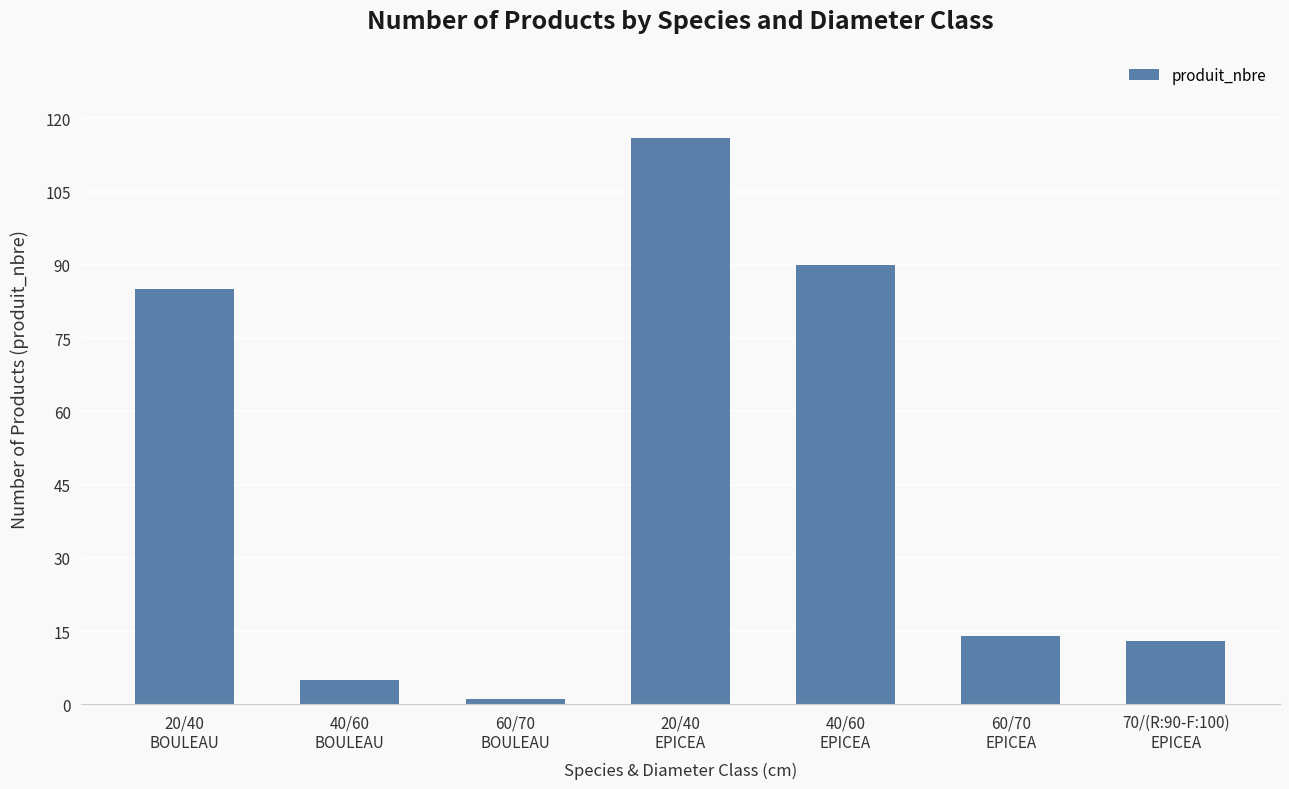

Reading right to left, transcribe all the data shown in this chart.

13	14	90	116	1	5	85